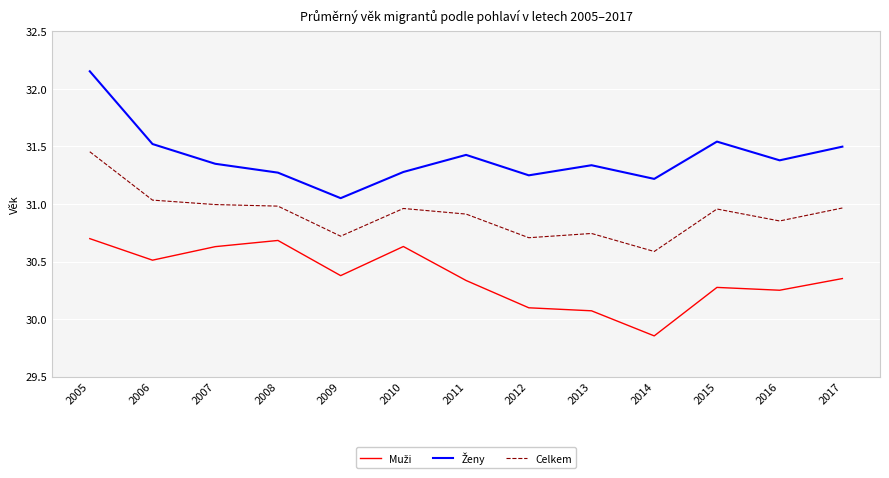

True or false: Celkem has a value of 30.7 at 2012.

True